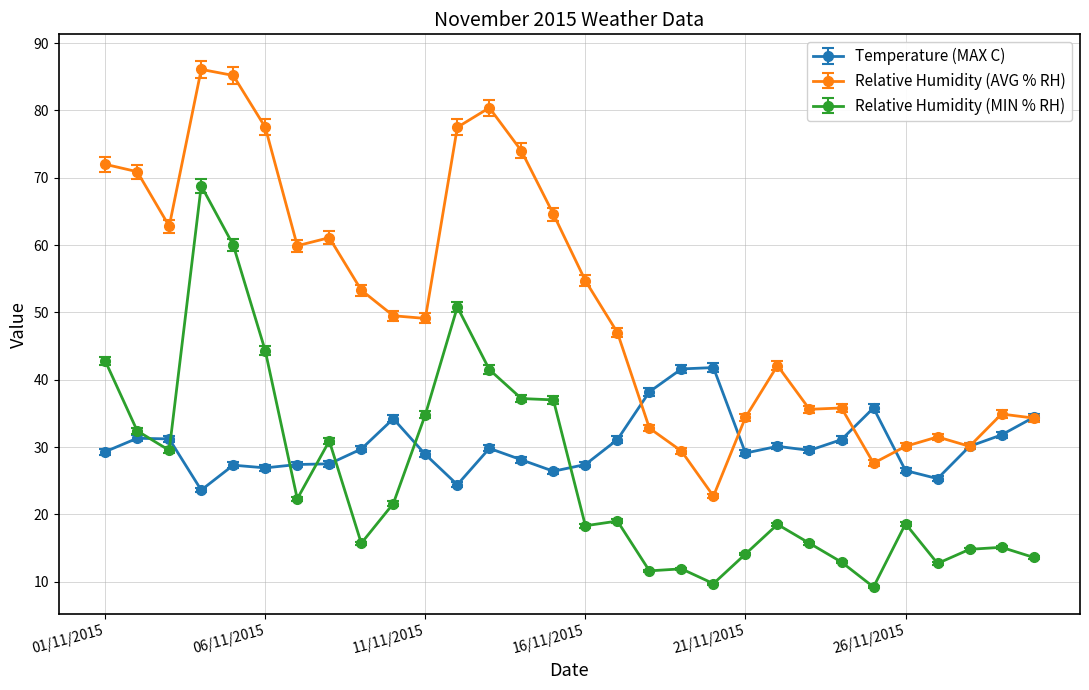

How many series are shown in this chart?

3